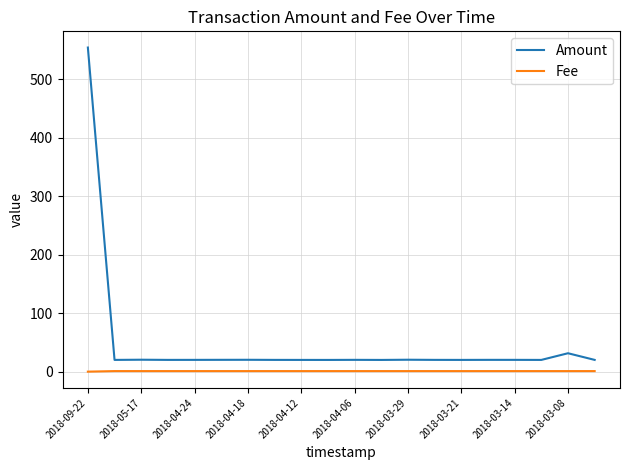

How many categories are shown in the chart?

20